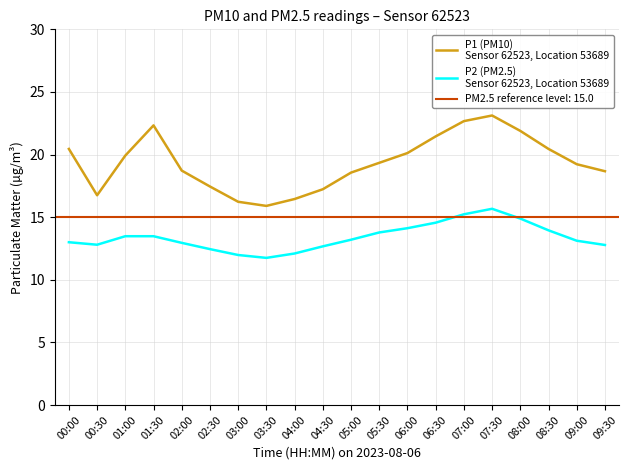

The P2 (PM2.5)
Sensor 62523, Location 53689 series shows 13.2 at 05:00. True or false?

True